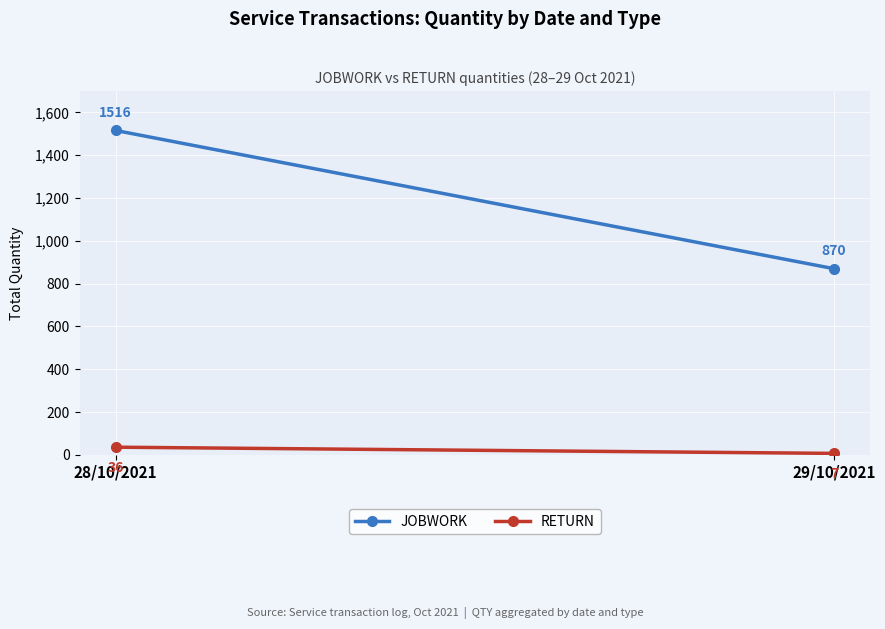

What is the label of the 2nd point from the left?

29/10/2021